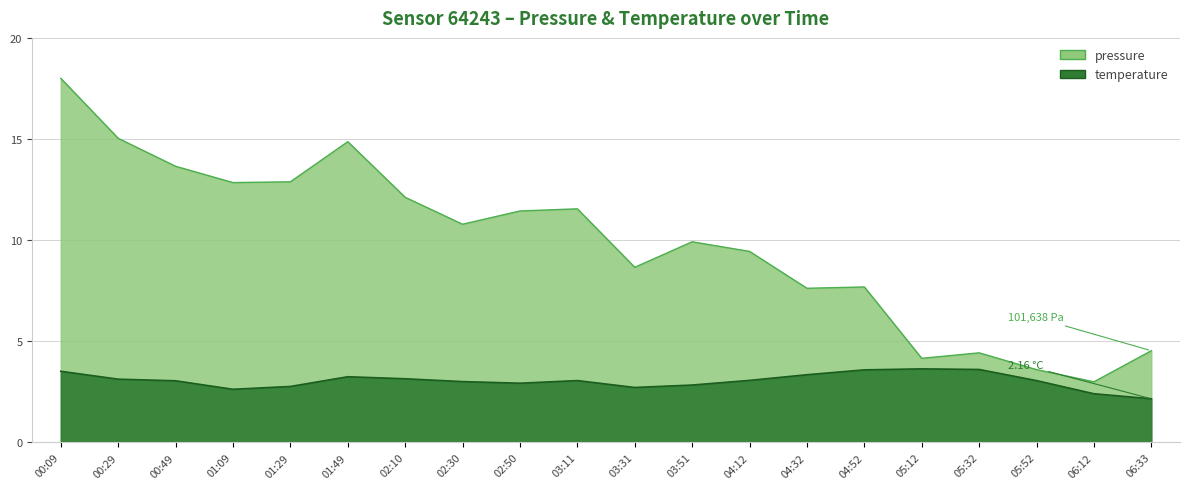

True or false: pressure and temperature intersect in this chart.

False